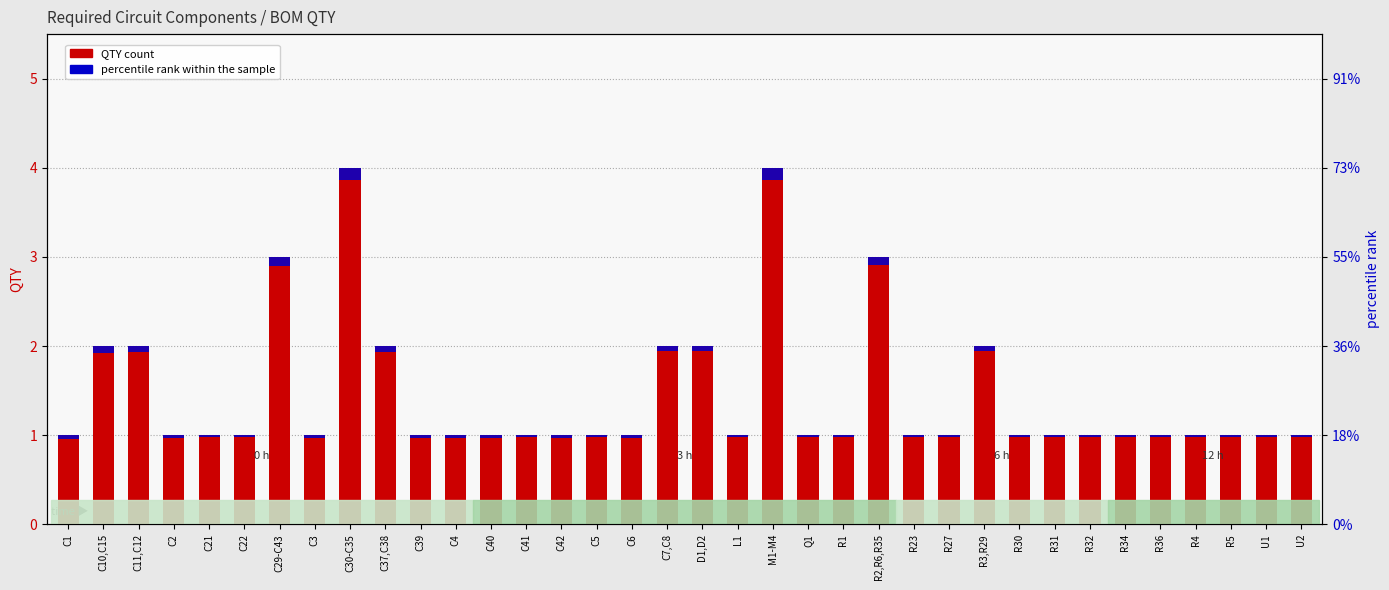

Reading left to right, what are all the values shown in this chart?

QTY count: C1=1.0	C10,C15=2.0	C11,C12=2.0	C2=1.0	C21=1.0	C22=1.0	C29-C43=3.0	C3=1.0	C30-C35=4.0	C37,C38=2.0	C39=1.0	C4=1.0	C40=1.0	C41=1.0	C42=1.0	C5=1.0	C6=1.0	C7,C8=2.0	D1,D2=2.0	L1=1.0	M1-M4=4.0	Q1=1.0	R1=1.0	R2,R6,R35=3.0	R23=1.0	R27=1.0	R3,R29=2.0	R30=1.0	R31=1.0	R32=1.0	R34=1.0	R36=1.0	R4=1.0	R5=1.0	U1=1.0	U2=1.0
percentile rank within the sample: C1=0.0	C10,C15=0.1	C11,C12=0.1	C2=0.0	C21=0.0	C22=0.0	C29-C43=0.1	C3=0.0	C30-C35=0.1	C37,C38=0.1	C39=0.0	C4=0.0	C40=0.0	C41=0.0	C42=0.0	C5=0.0	C6=0.0	C7,C8=0.1	D1,D2=0.1	L1=0.0	M1-M4=0.1	Q1=0.0	R1=0.0	R2,R6,R35=0.1	R23=0.0	R27=0.0	R3,R29=0.1	R30=0.0	R31=0.0	R32=0.0	R34=0.0	R36=0.0	R4=0.0	R5=0.0	U1=0.0	U2=0.0